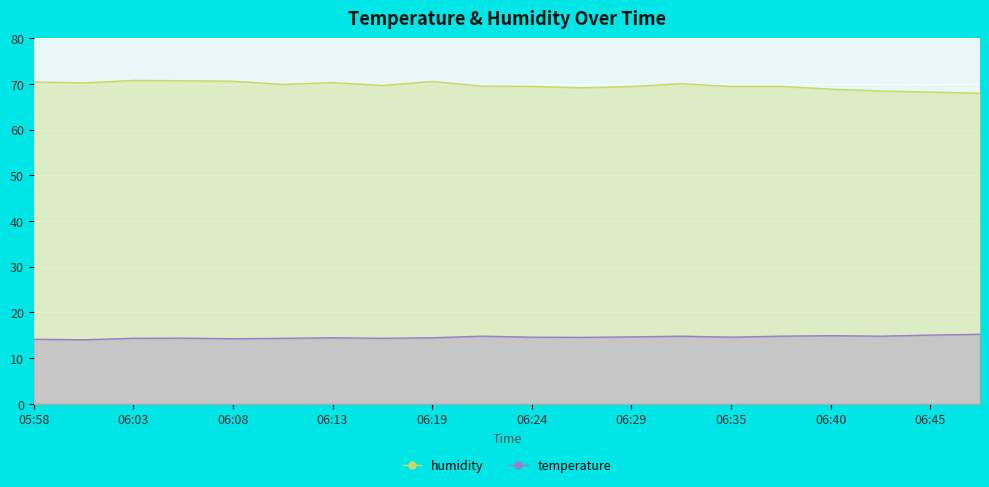

What is the difference between the maximum and minimum values in the humidity series?

2.8